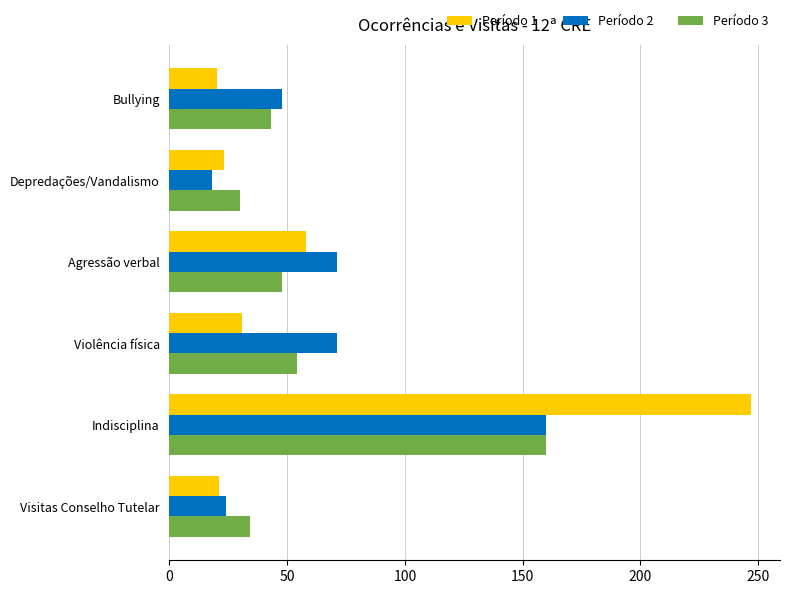

Is the value of Período 2 at Indisciplina greater than the value of Período 1 at Visitas Conselho Tutelar?

Yes